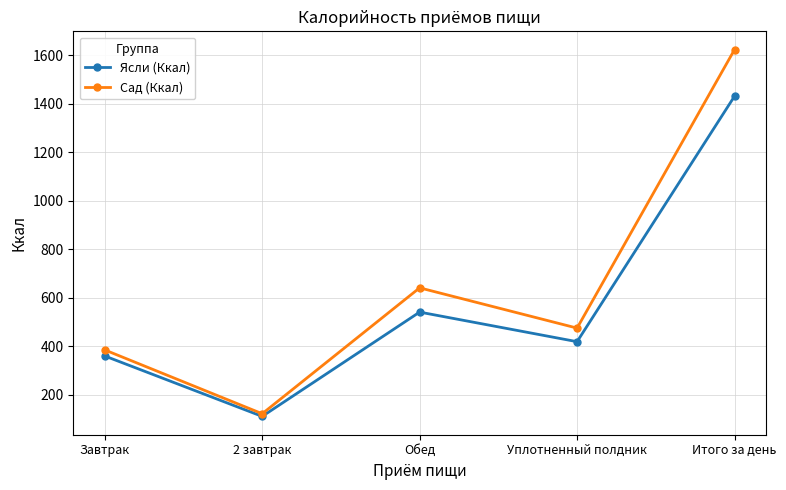

What are all the series names shown in the legend?

Ясли (Ккал), Сад (Ккал)